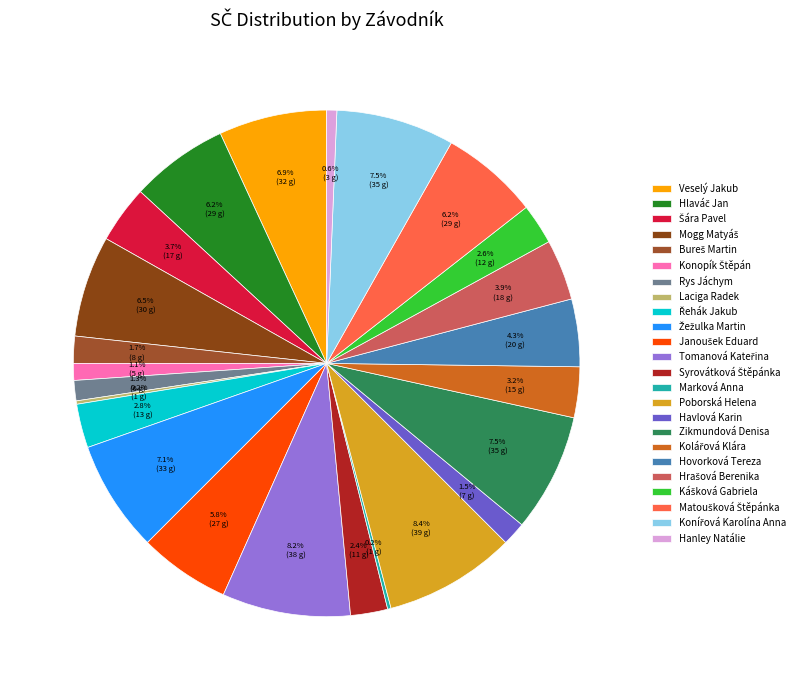

How much of the chart is everything except Havlová Karin?

98.5%